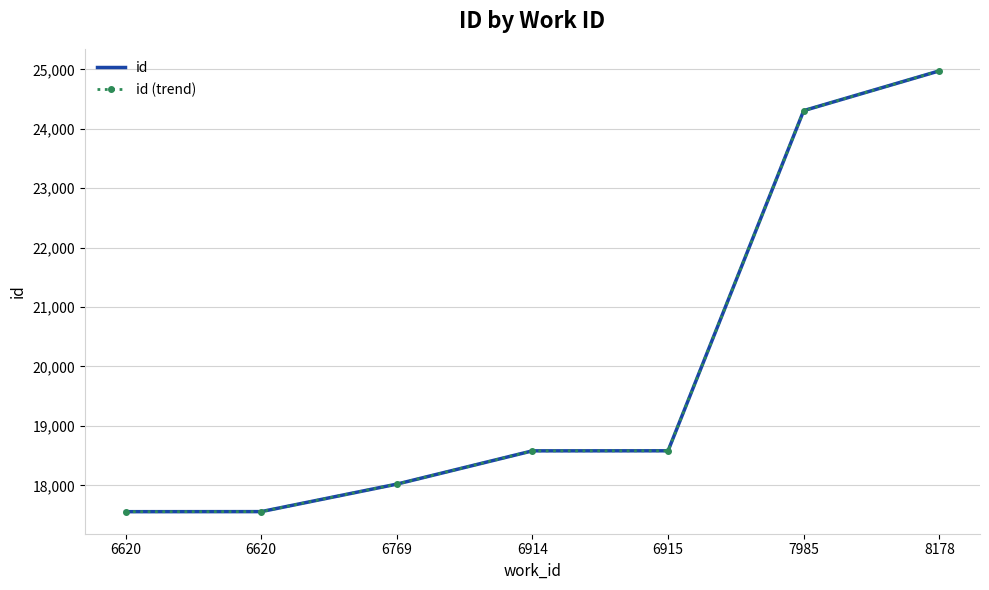

True or false: id (trend) and id intersect in this chart.

False